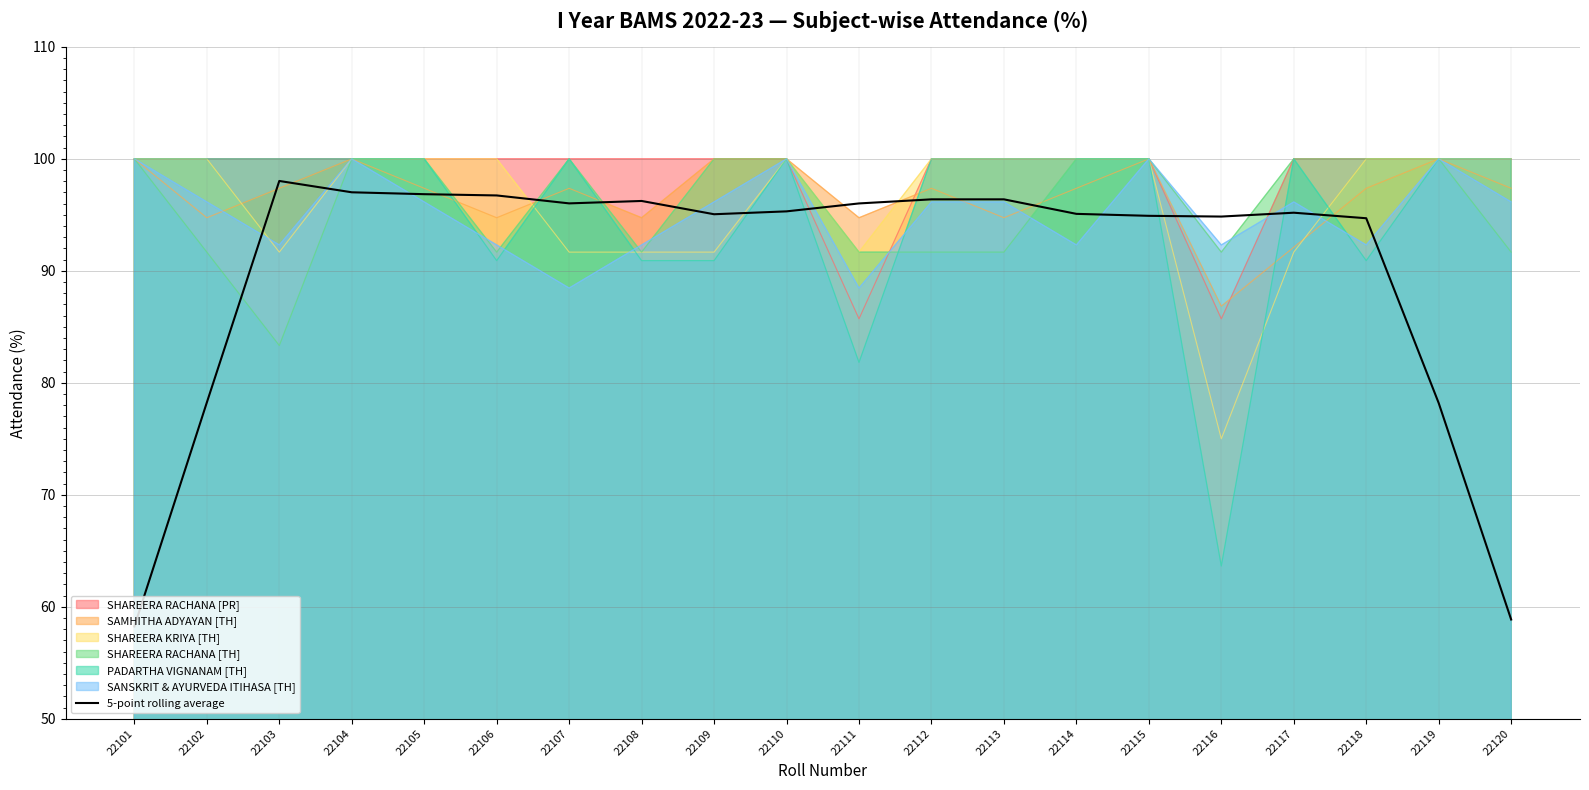

What is the value of the 3rd point from the left?

98.0